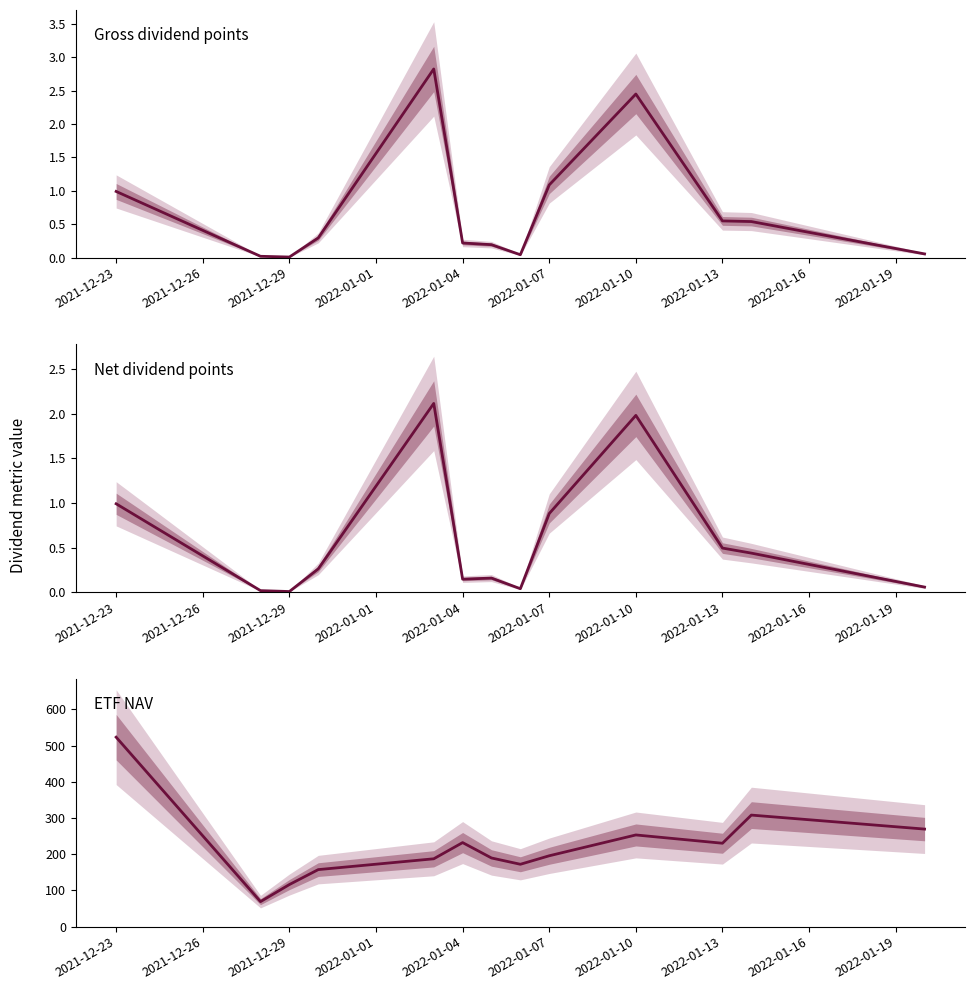

How many series are shown in this chart?

3